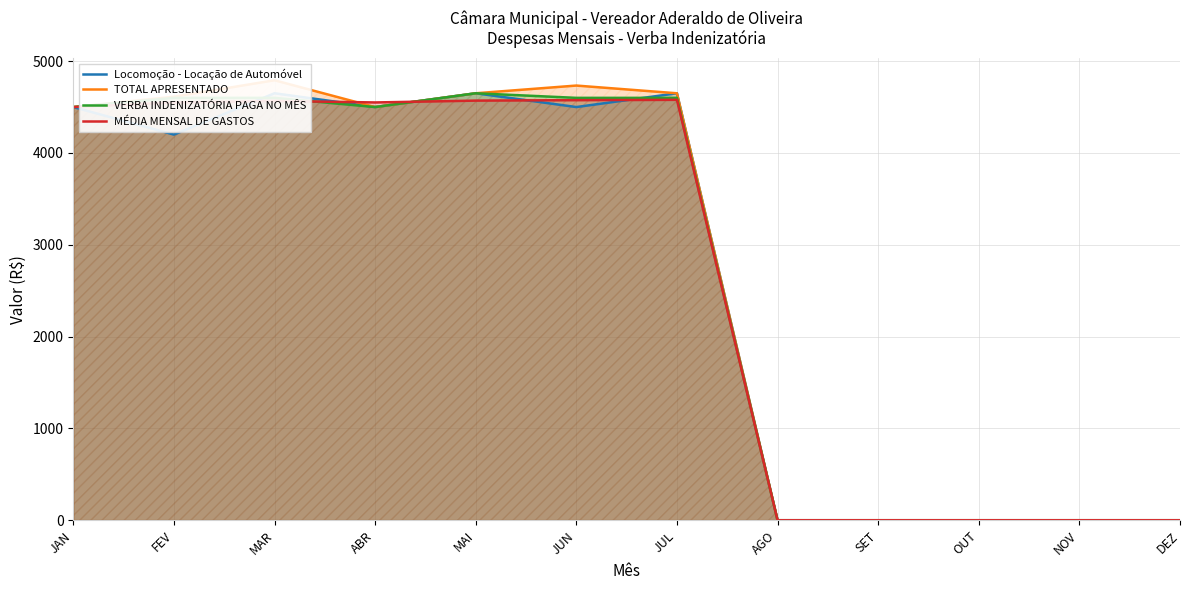

The TOTAL APRESENTADO series shows 6404.2 at ABR. True or false?

False